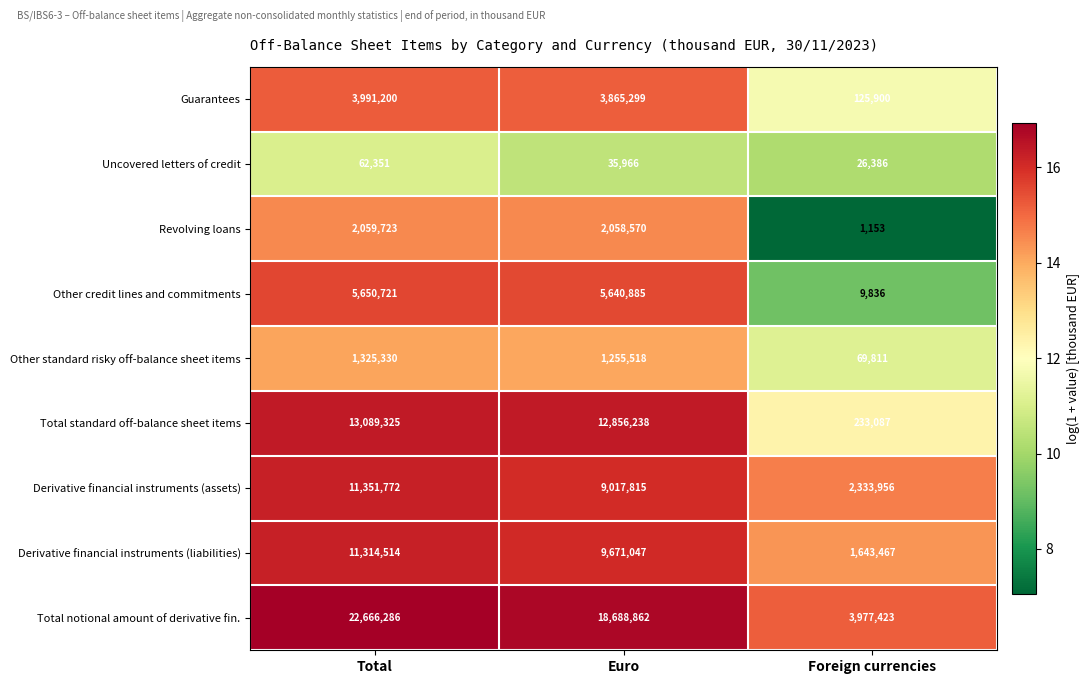

What is the total value across all series at Euro?

63090200